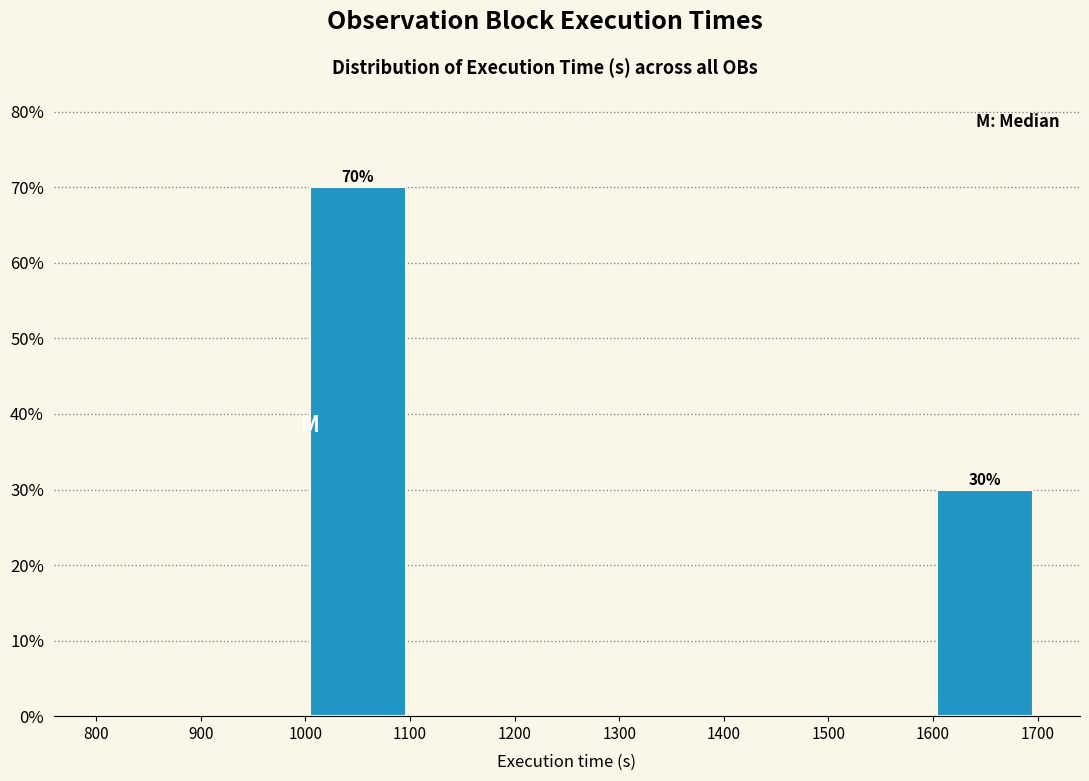

Over which range of the x-axis is the bar tallest?

1000 to 1100